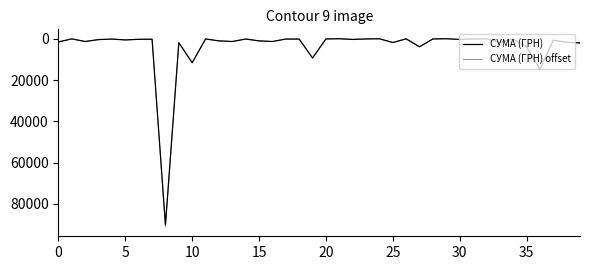

Is this an area chart (filled region under the line)?

No